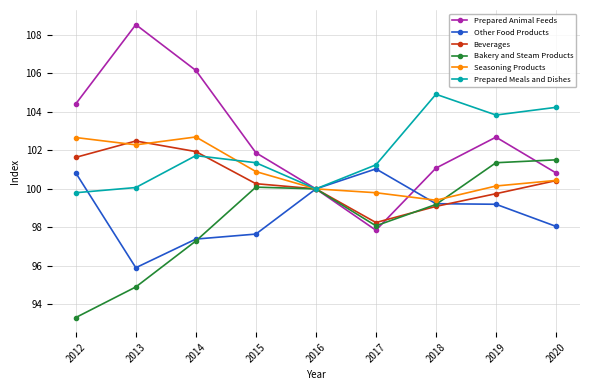

Where does the Prepared Animal Feeds series first go above 101?

2012